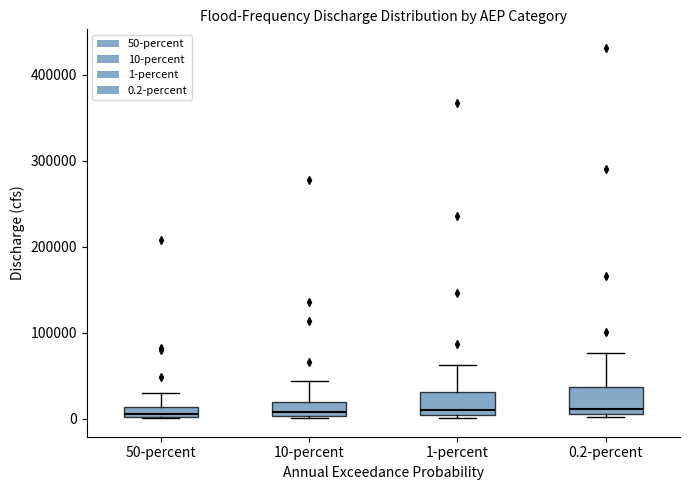

Where is the lower edge of the box for 50-percent on the y-axis? The values are not printed on the chart, so give them approximately, as read against the axis.

0